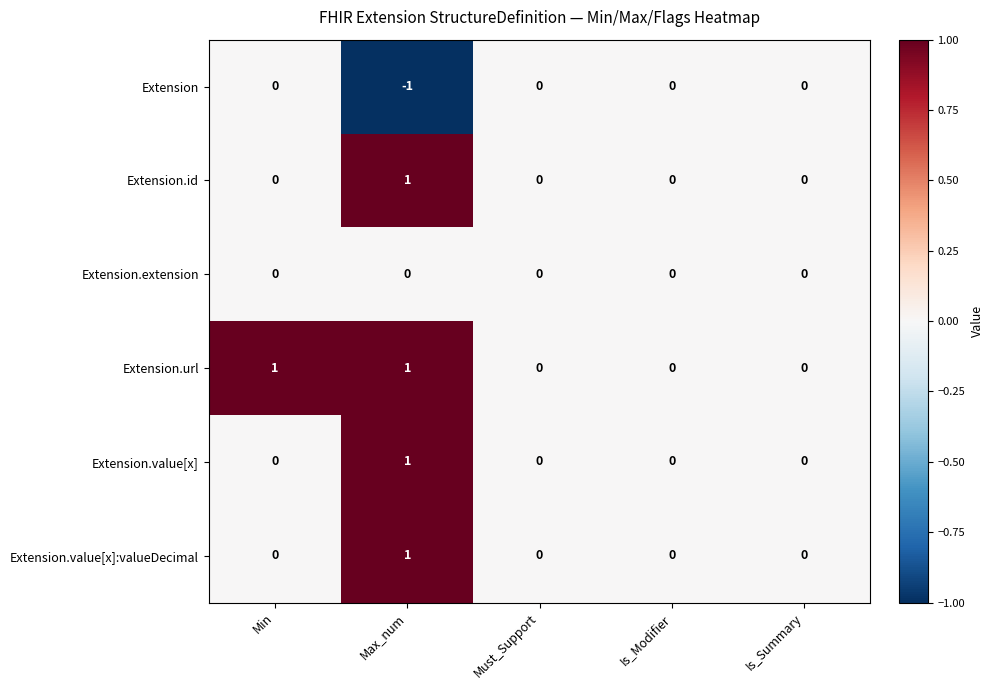

Which series has the largest total across all categories?

Extension.url